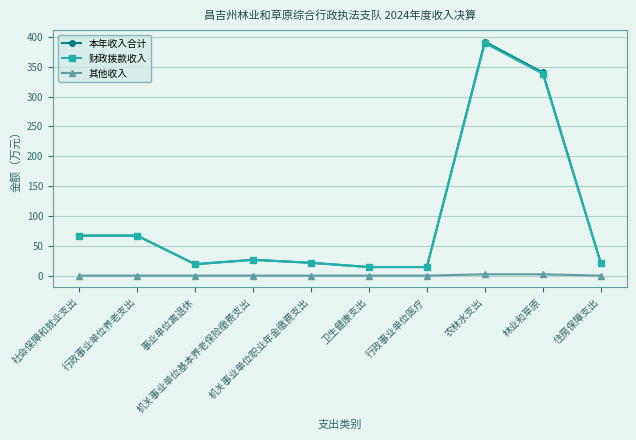

True or false: 财政拨款收入 and 其他收入 intersect in this chart.

False